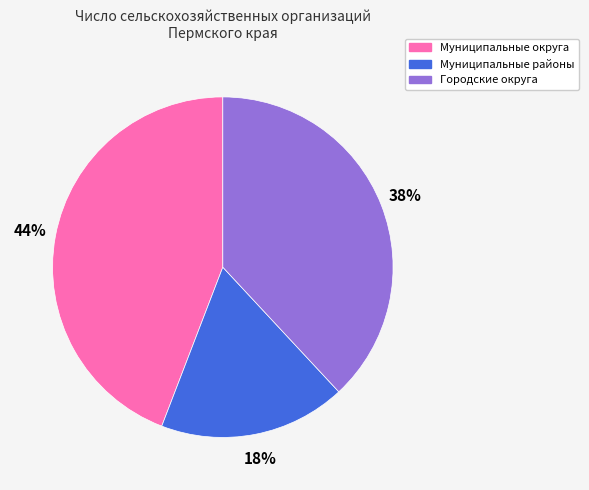

Rank the categories by value from lowest to highest.

Муниципальные районы, Городские округа, Муниципальные округа